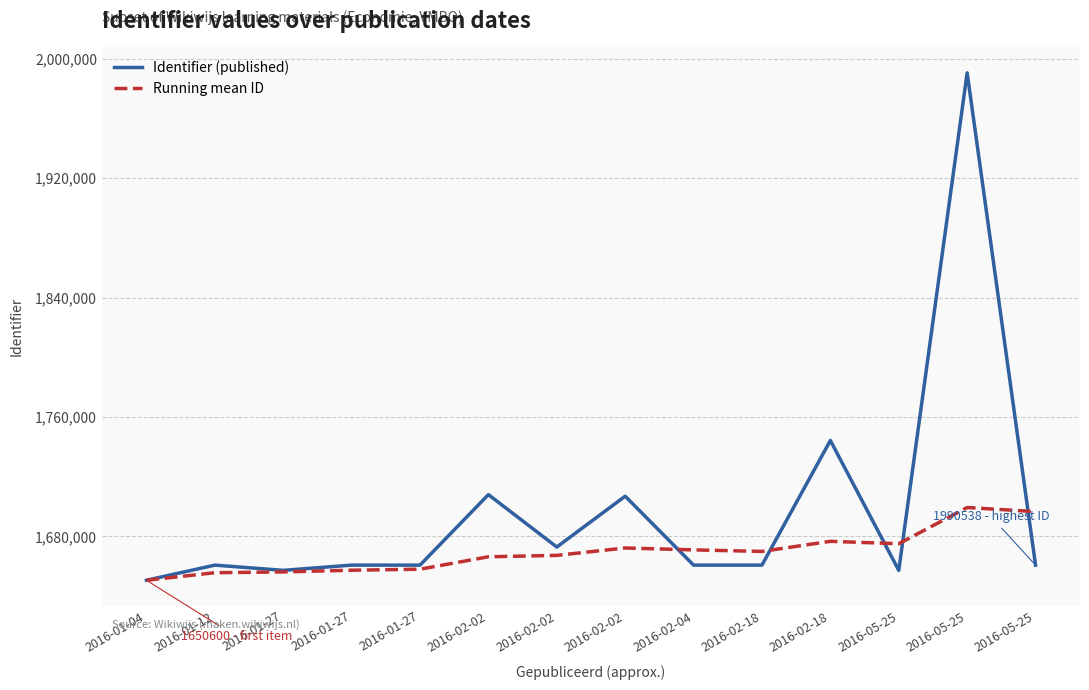

What are all the series names shown in the legend?

Identifier (published), Running mean ID